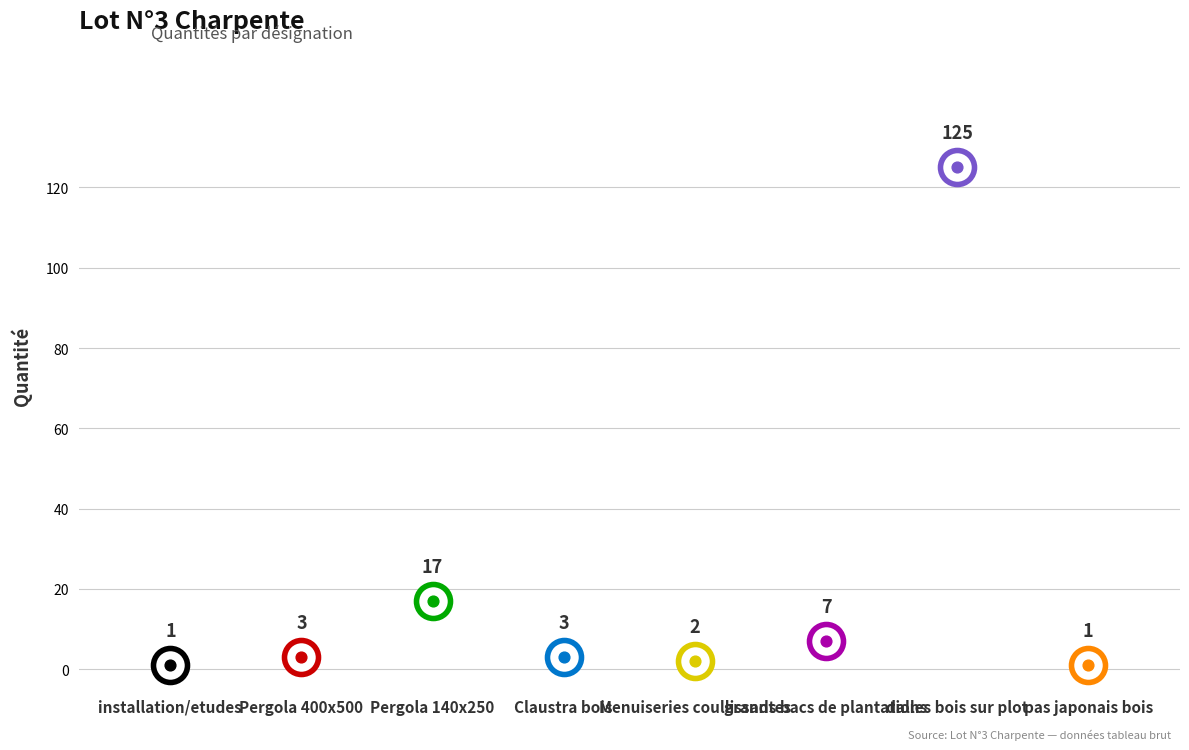

Between dalles bois sur plot and installation/etudes, which is larger?

dalles bois sur plot